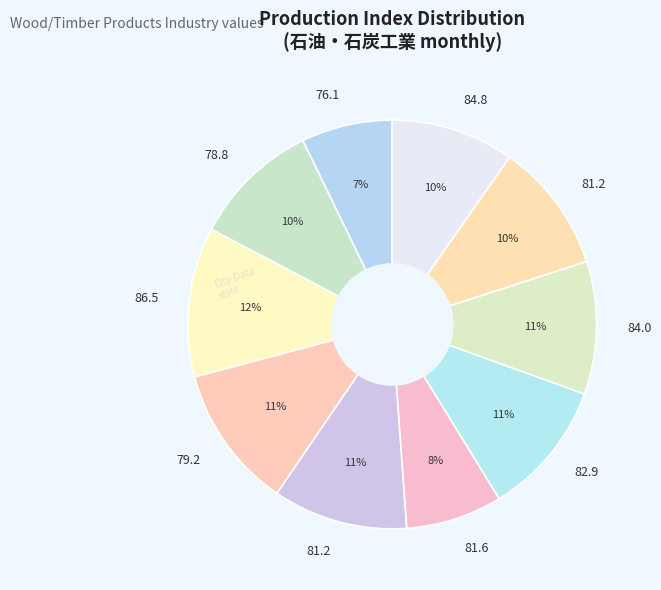

Which slice is the smallest?

76.1